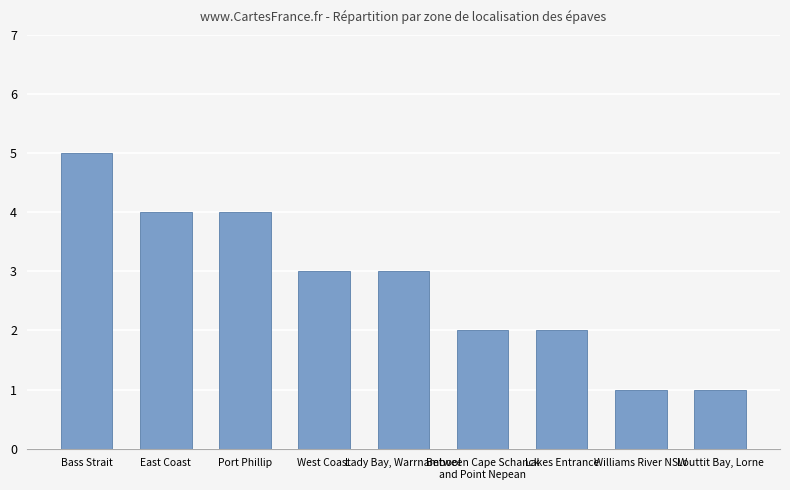

Count the number of categories in the chart.

9